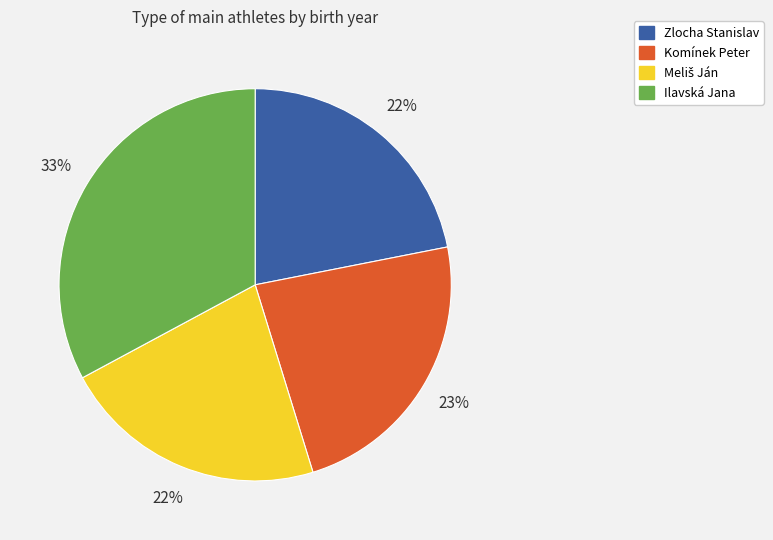

How many segments does this pie chart have?

4